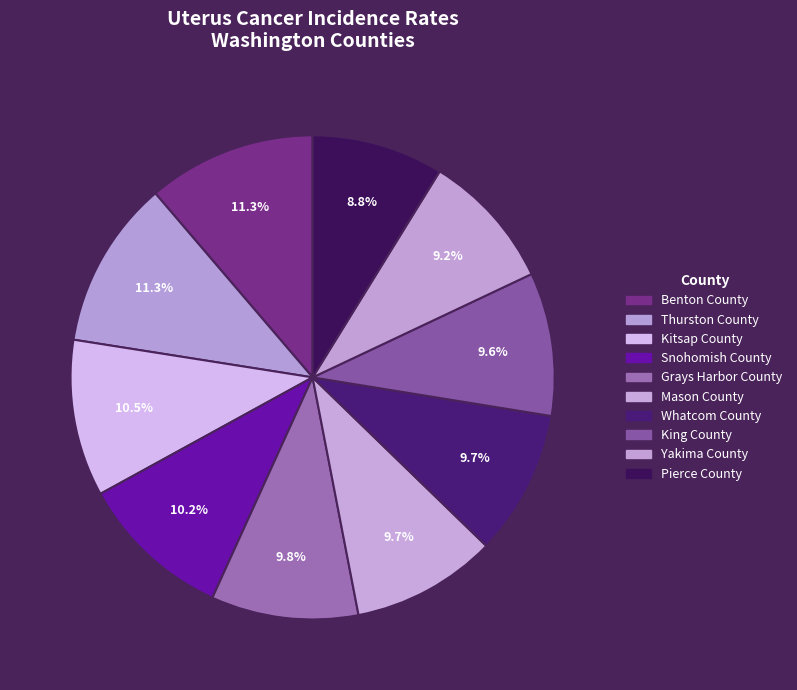

Count the number of slices in the pie.

10